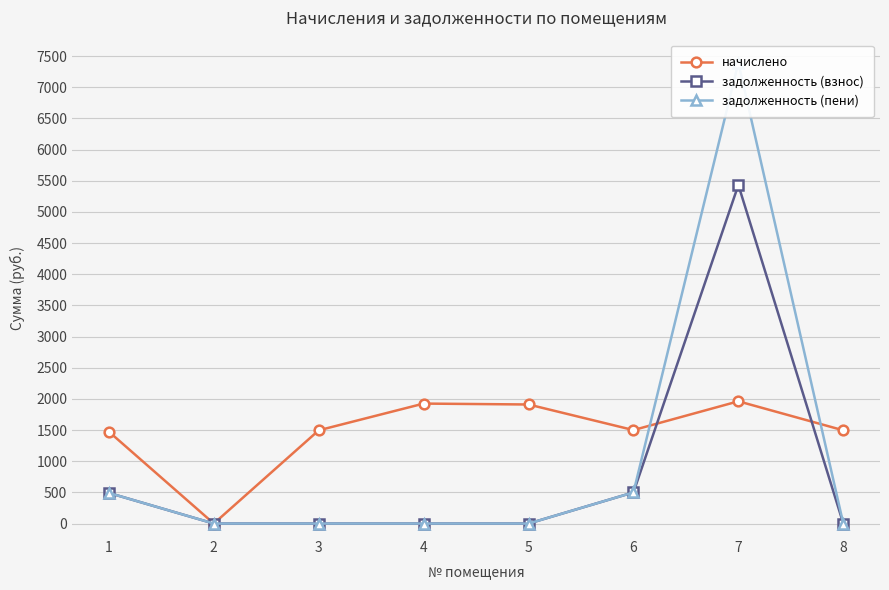

List the series in order of their overall mean, highest first.

начислено, задолженность (пени), задолженность (взнос)